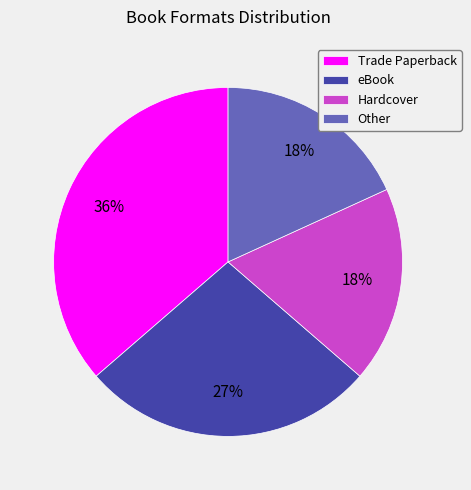

Which has a higher value, Other or Trade Paperback?

Trade Paperback